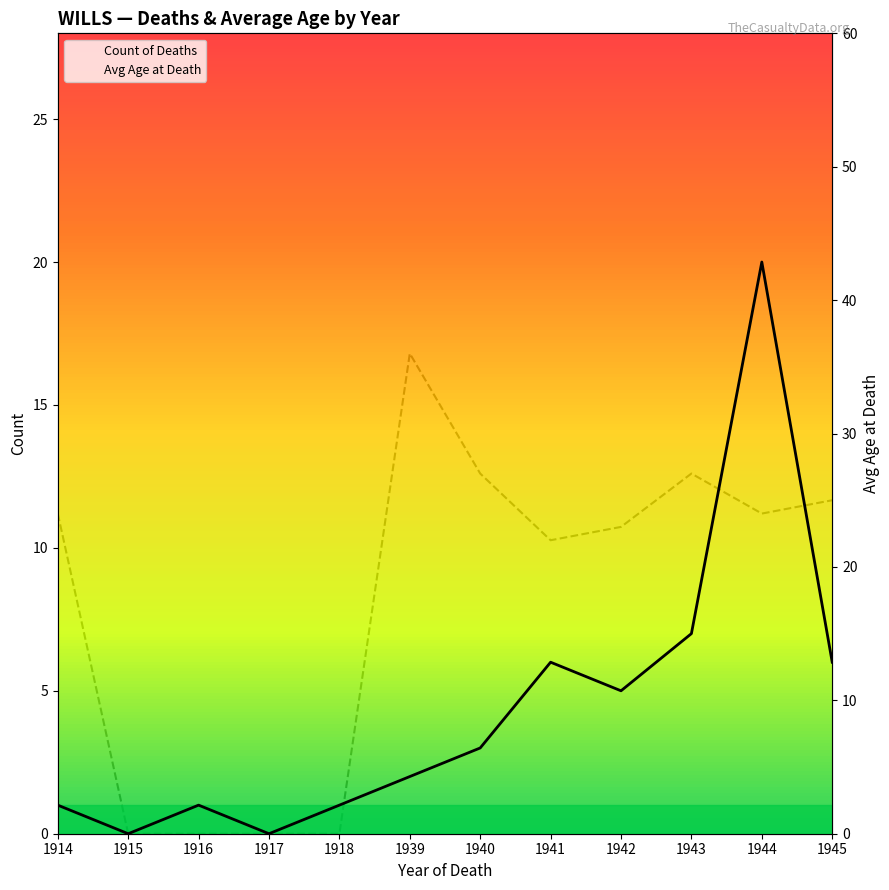

At which category is the sum across all series the highest?

1944